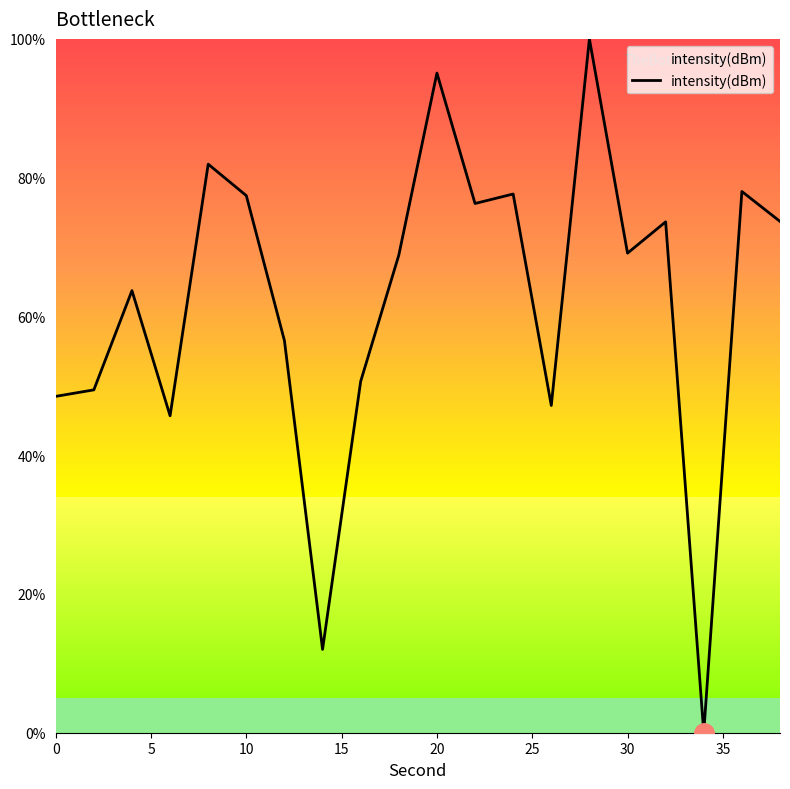

What is the difference between the maximum and minimum values?

100.0